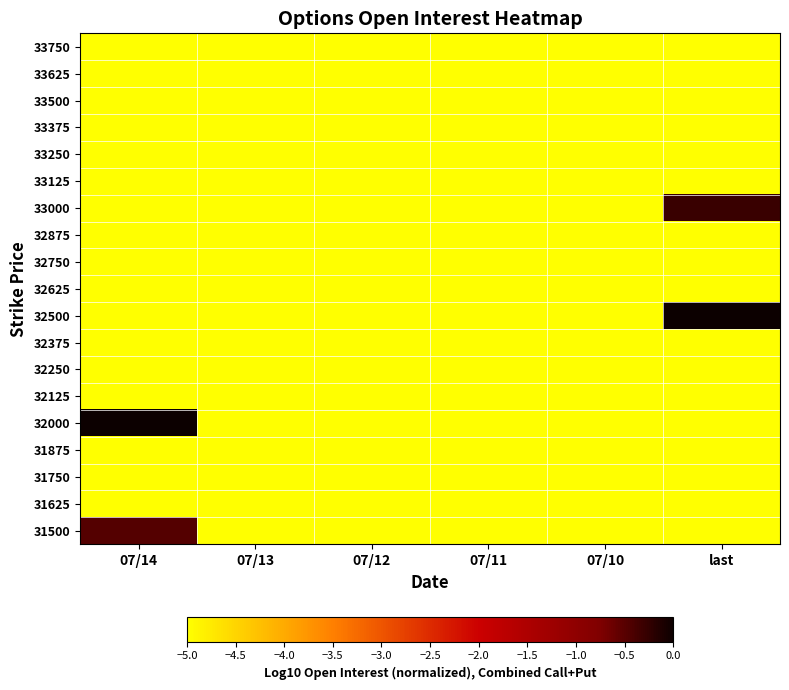

At how many categories does at least one series exceed -2?

2